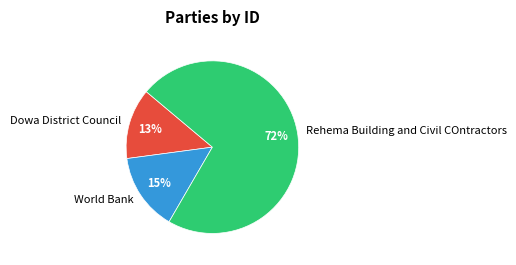

Which category has the biggest portion of the pie?

Rehema Building and Civil COntractors